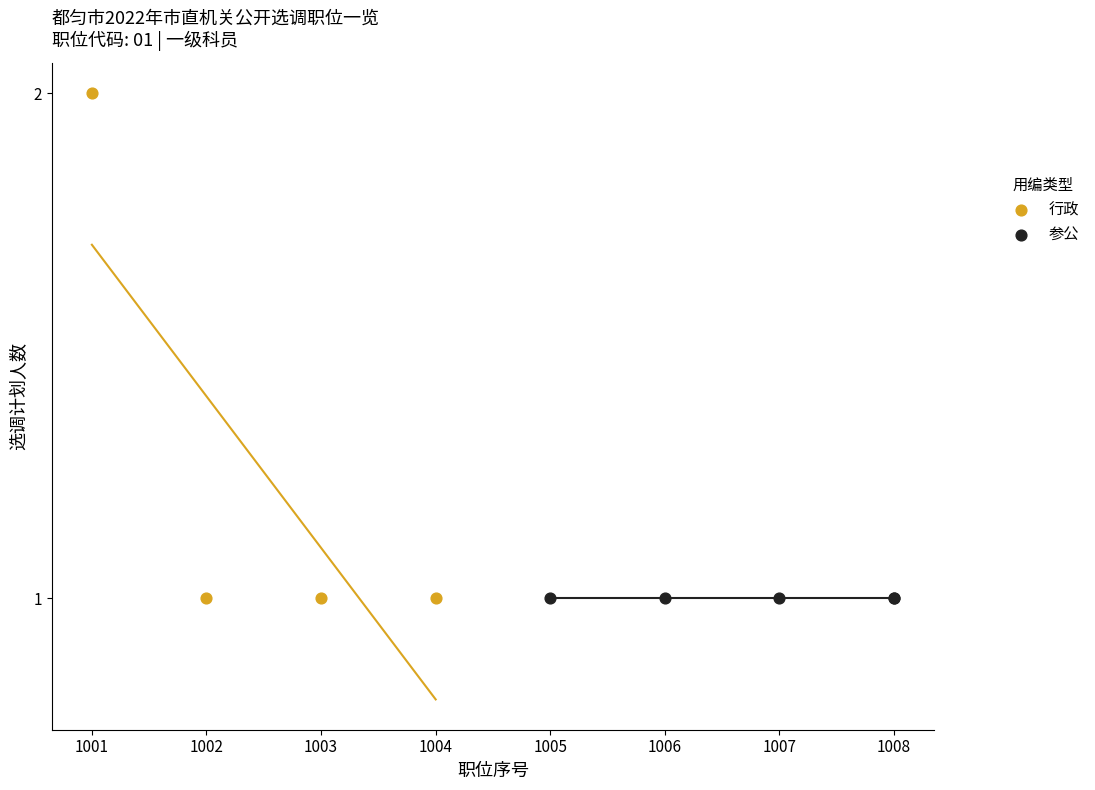

Which series contains the highest Y value?

行政